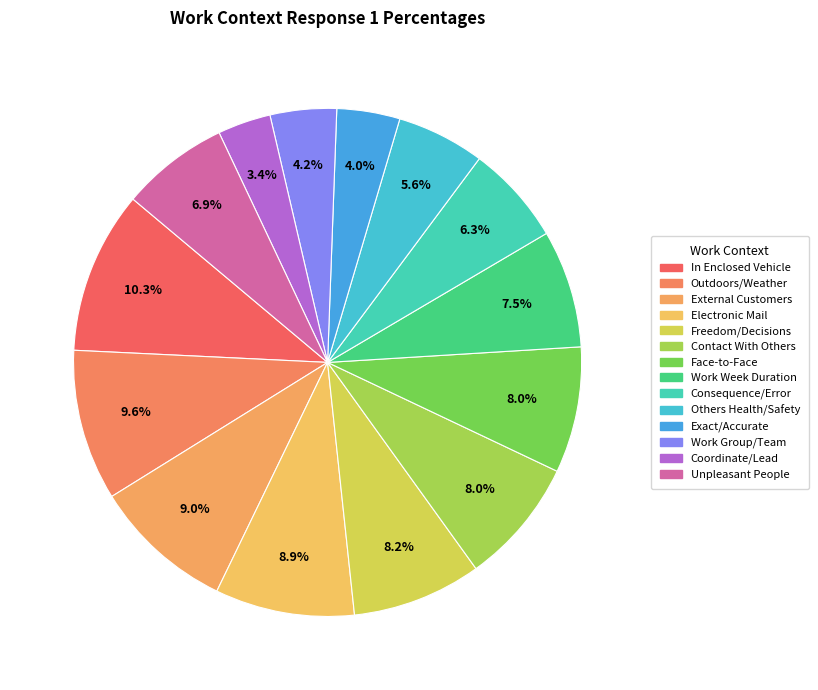

How many segments does this pie chart have?

14